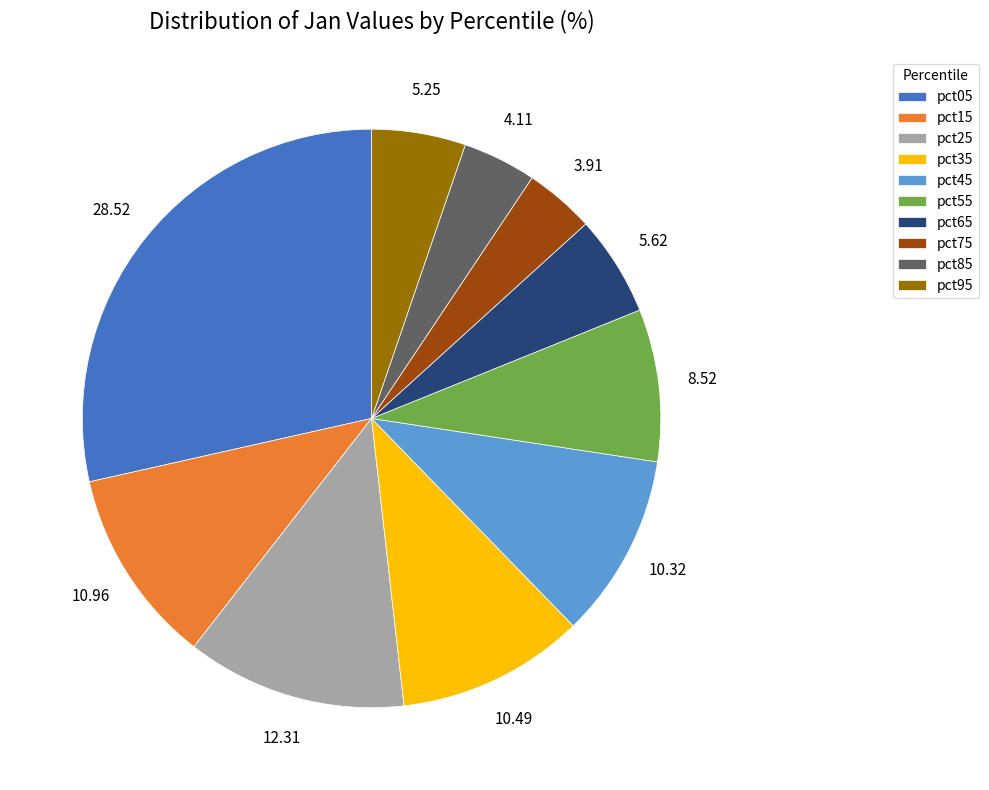

Is it true that pct15 is 11% of the pie?

True